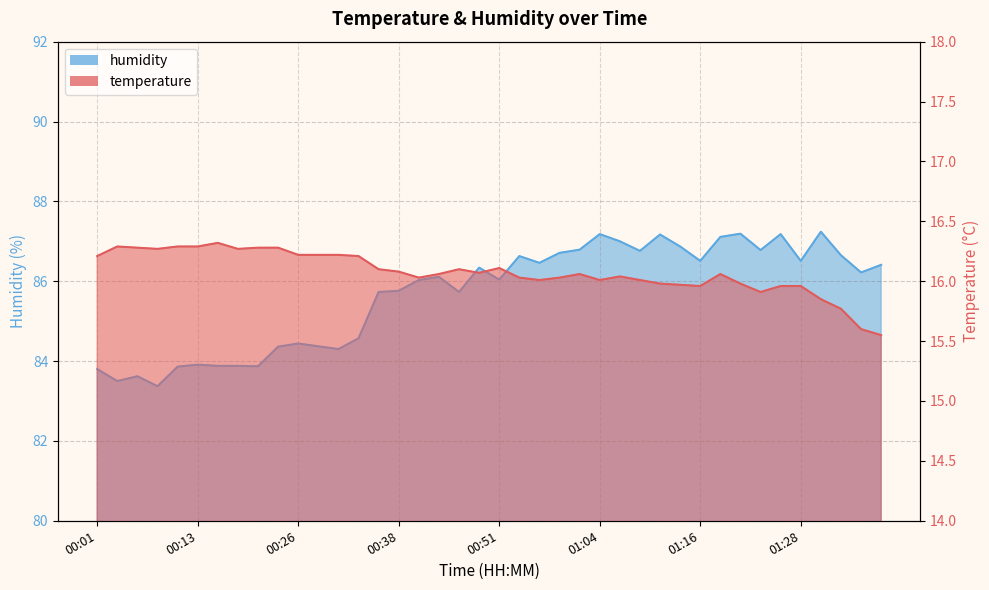

At which label is humidity closest to 85?

00:33